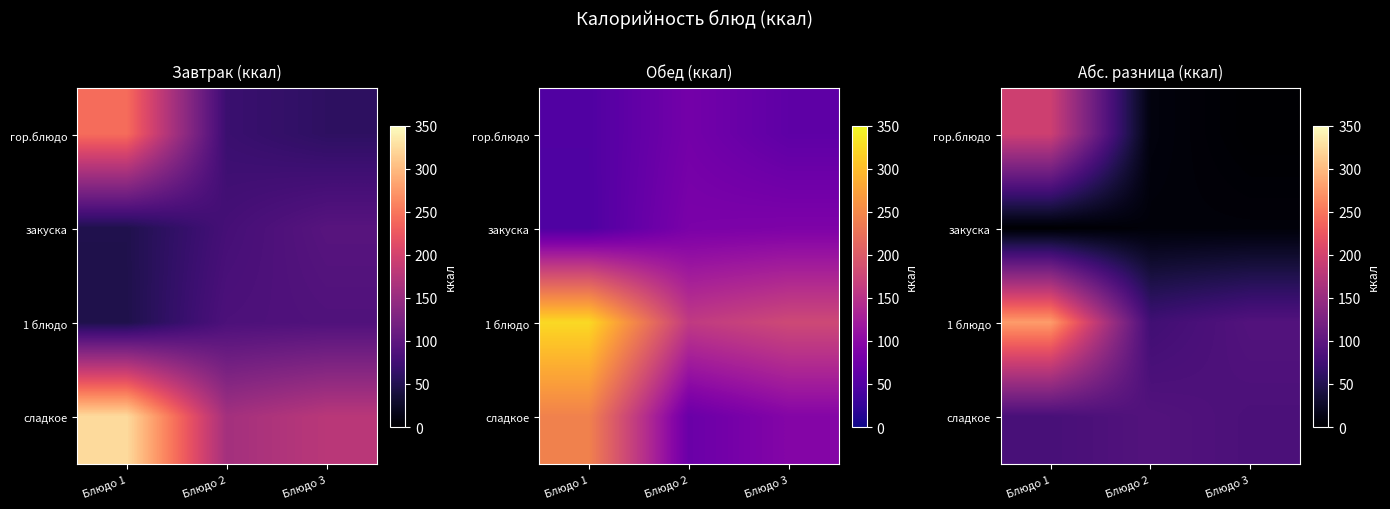

At which category is the sum across all series the highest?

Блюдо 1